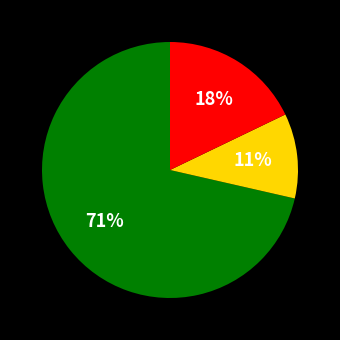

To the nearest percent, what is the average slice percentage?

33%